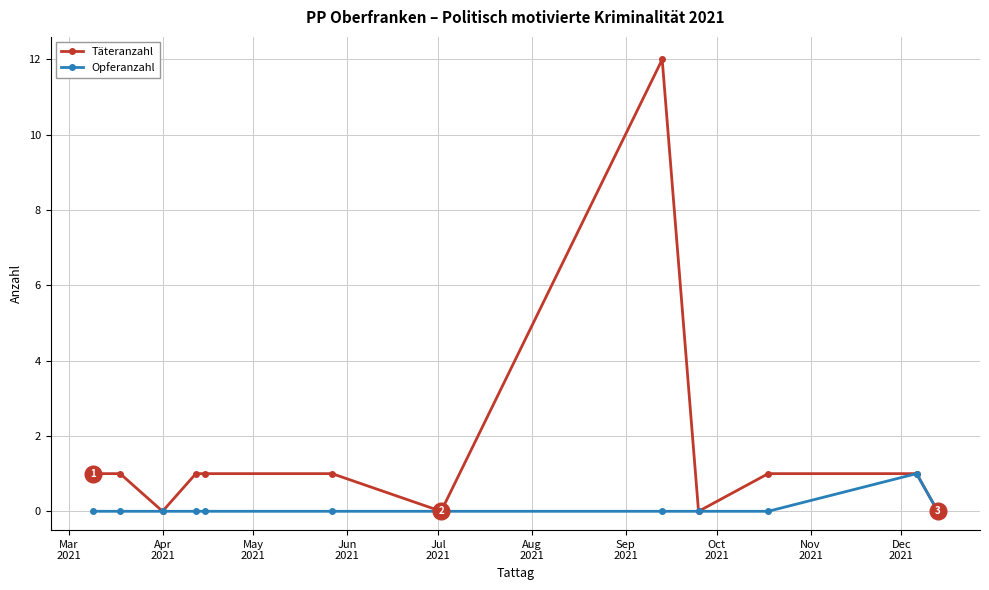

Which has a higher value, Mar
2021 or Dec
2021?

Dec
2021